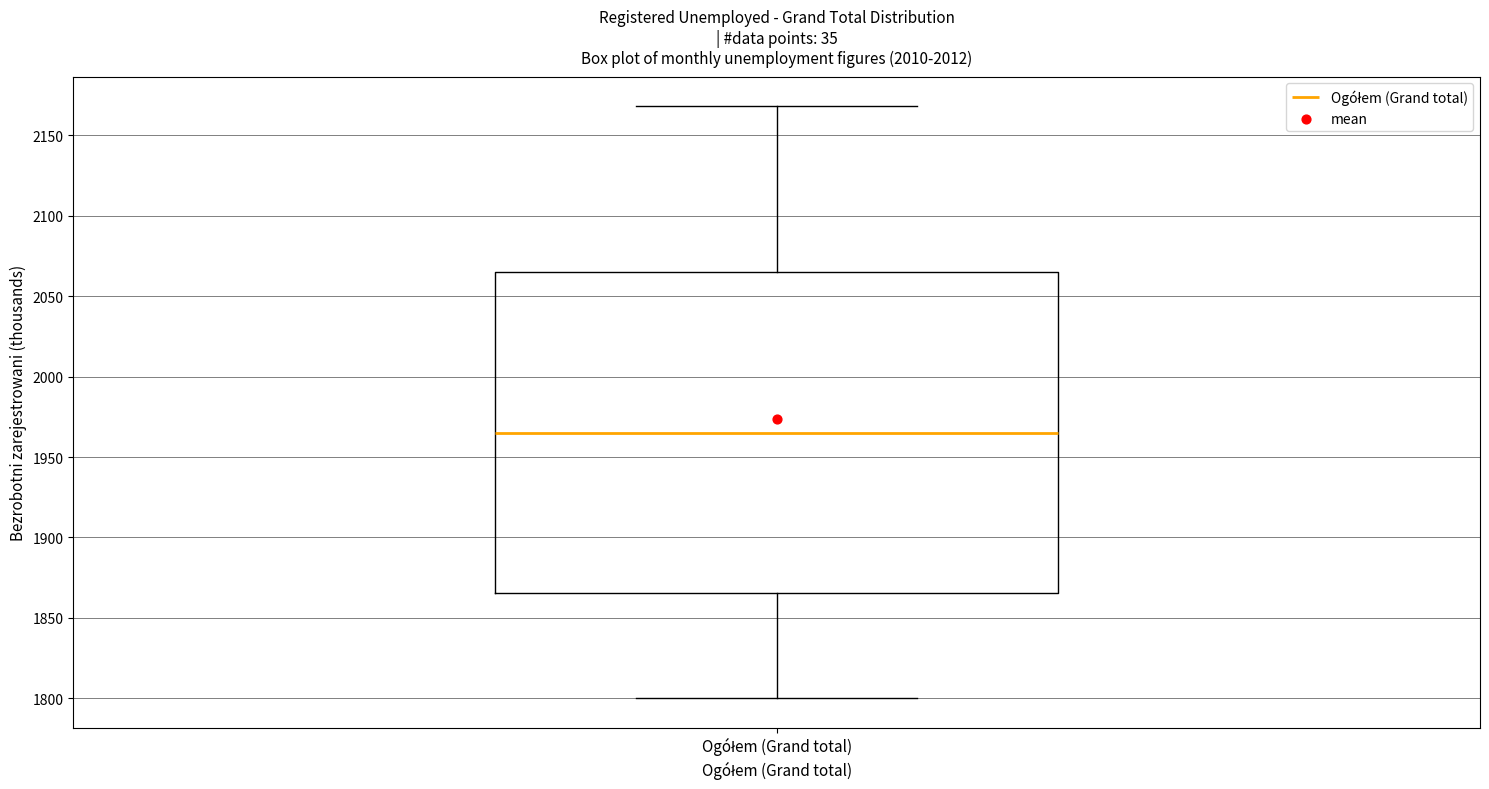

Read this box plot against the y-axis: the position of the median line, the range covered by the box, and the ends of both whiskers. The values are not printed on the chart, so give them approximately, as read against the axis.

median 1965, box 1865 to 2065, whiskers 1800 to 2170